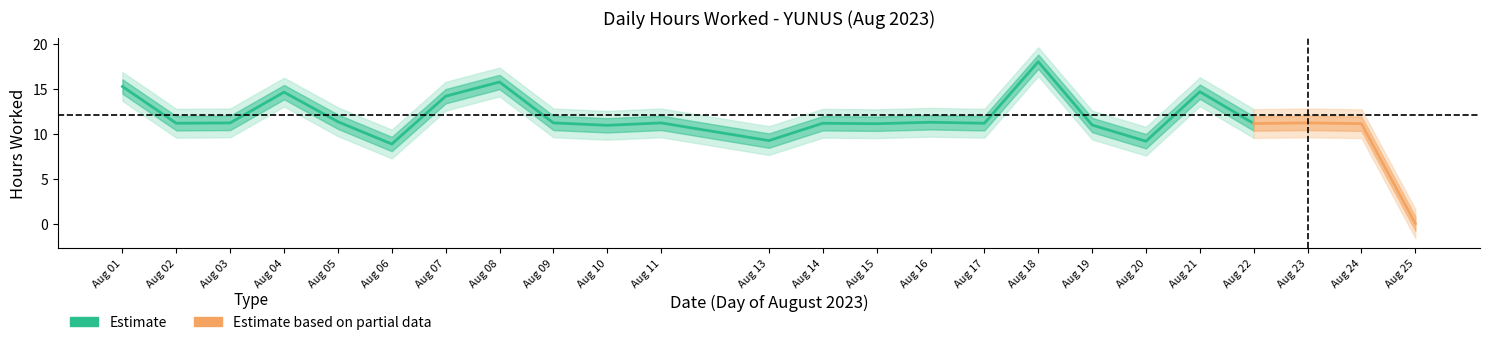

List the labels in order of value, largest first.

18, 8, 1, 21, 4, 7, 5, 16, 3, 9, 11, 23, 2, 14, 17, 22, 15, 24, 19, 10, 13, 20, 6, 25